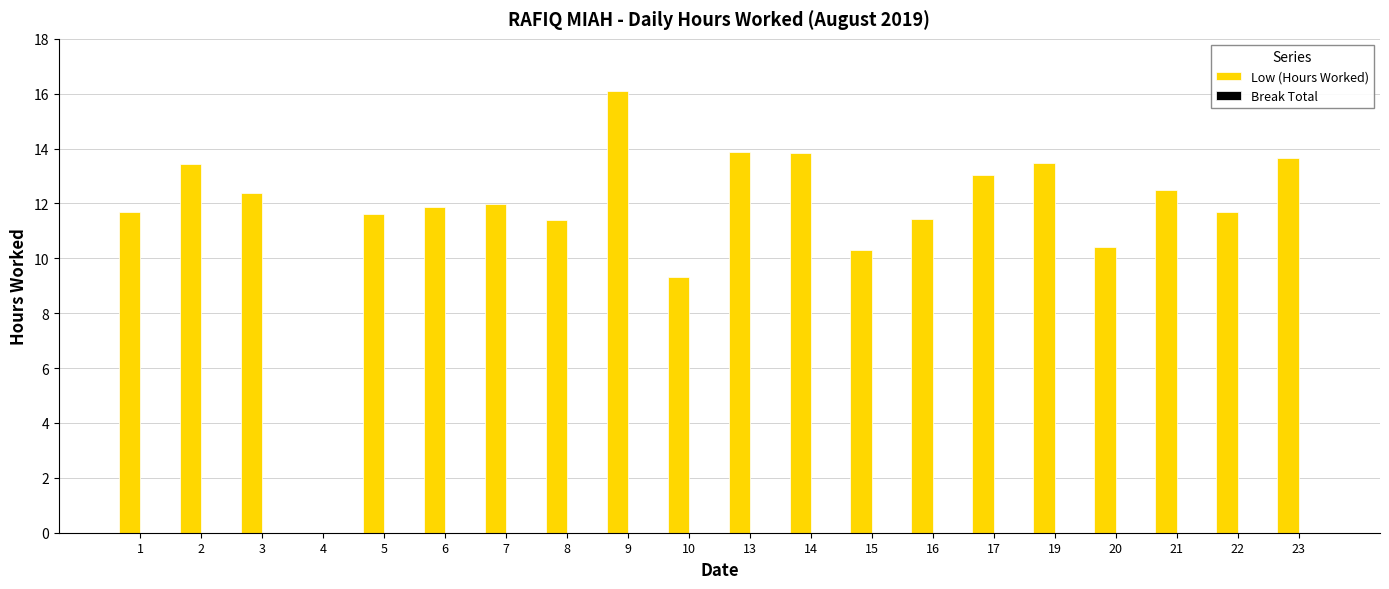

The chart shows a value of 3.7 at 17. True or false?

False